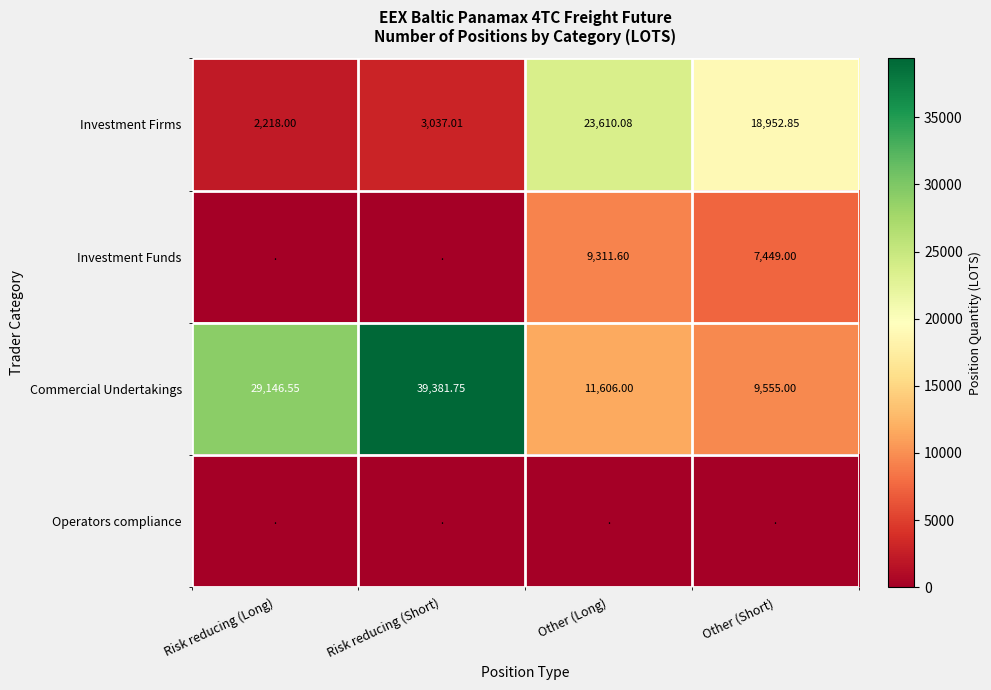

The Investment Firms series shows 23610.1 at Other (Long). True or false?

True